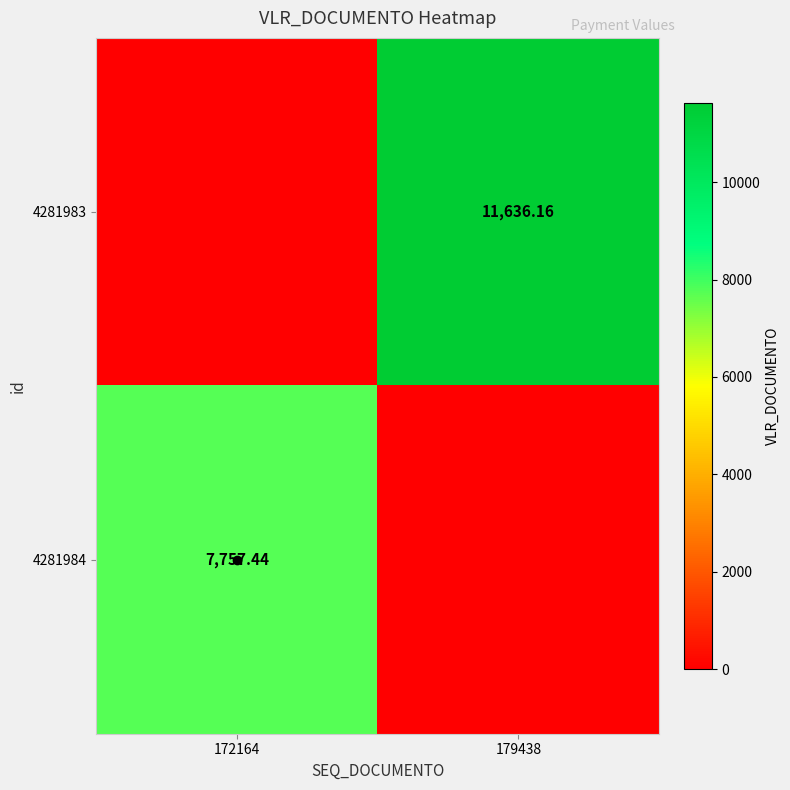

The 4281984 series shows -4770.2 at 179438. True or false?

False